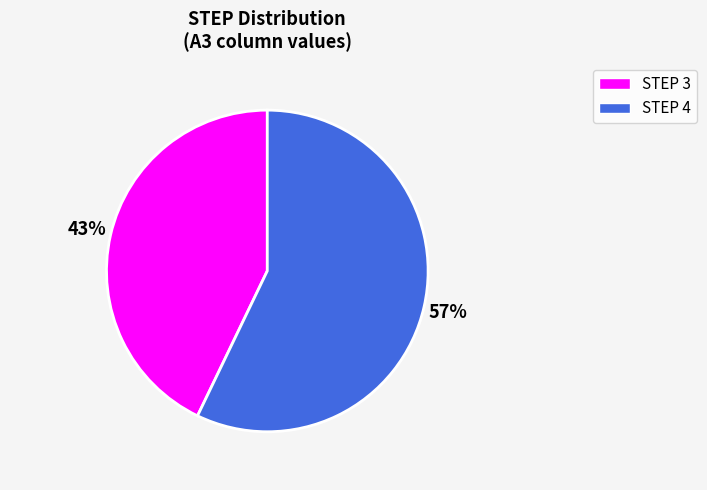

To the nearest percent, what is the difference between the largest and smallest slice percentages?

14%